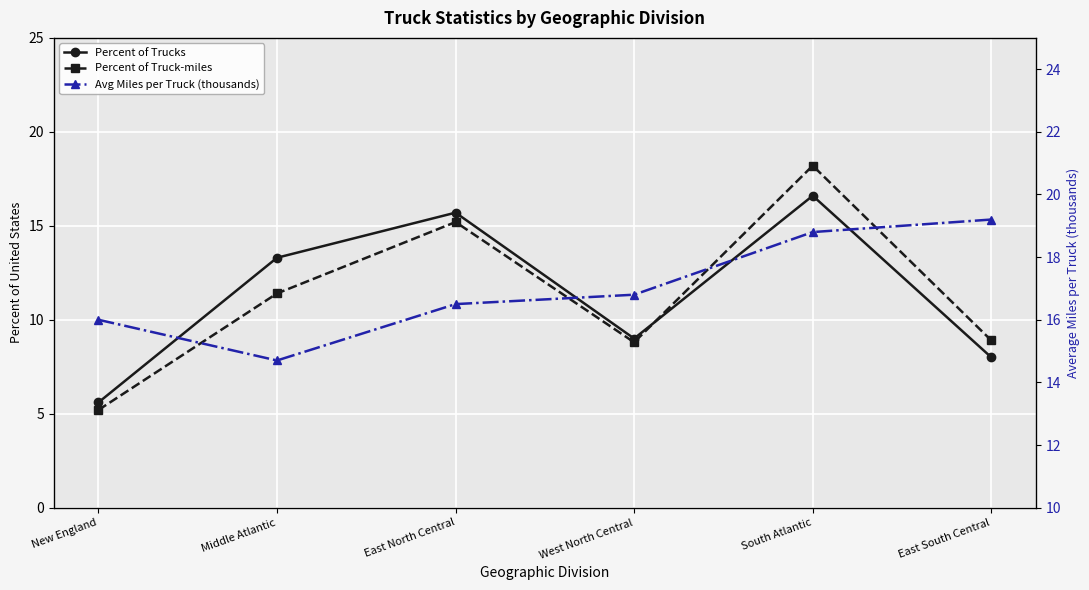

Is the value of Avg Miles per Truck (thousands) at South Atlantic greater than the value of Percent of Truck-miles at West North Central?

Yes